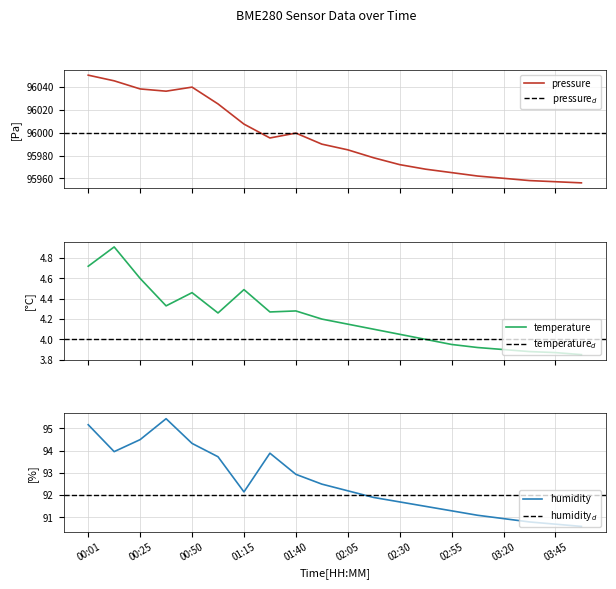

At which category does temperature reach its first local peak?

00:13